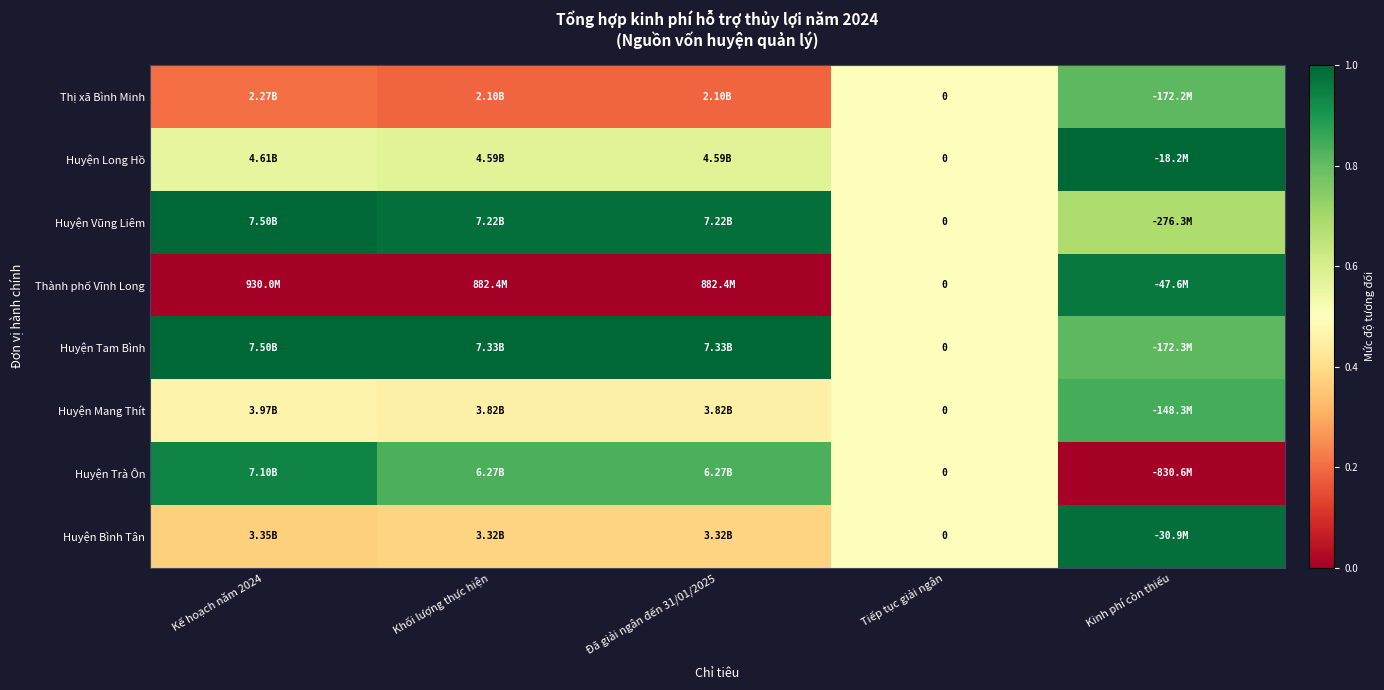

Read the Thị xã Bình Minh value at Khối lượng thực hiện.

0.2